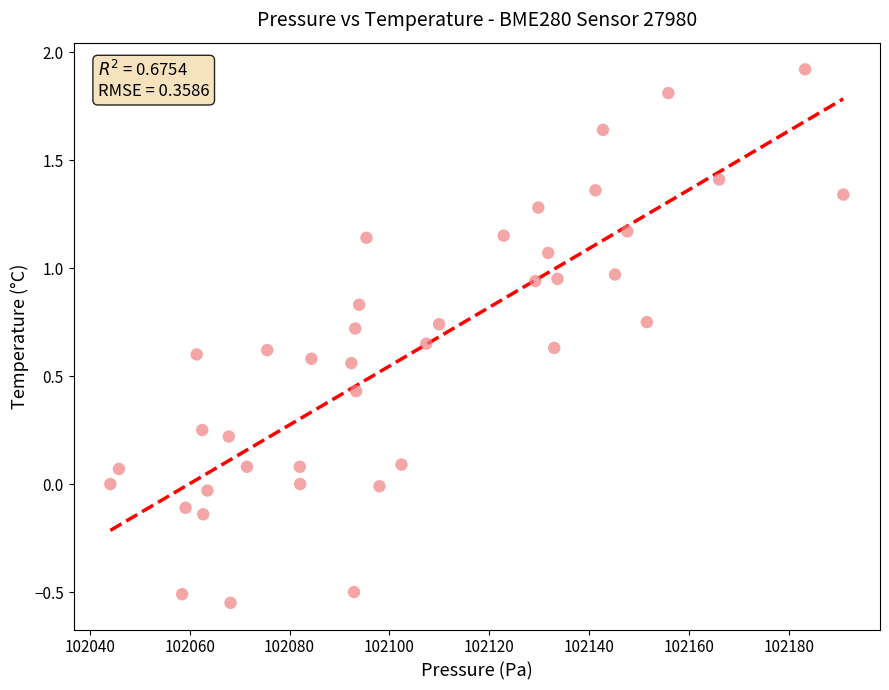

What is the range of Y values (max minus min)?

2.5